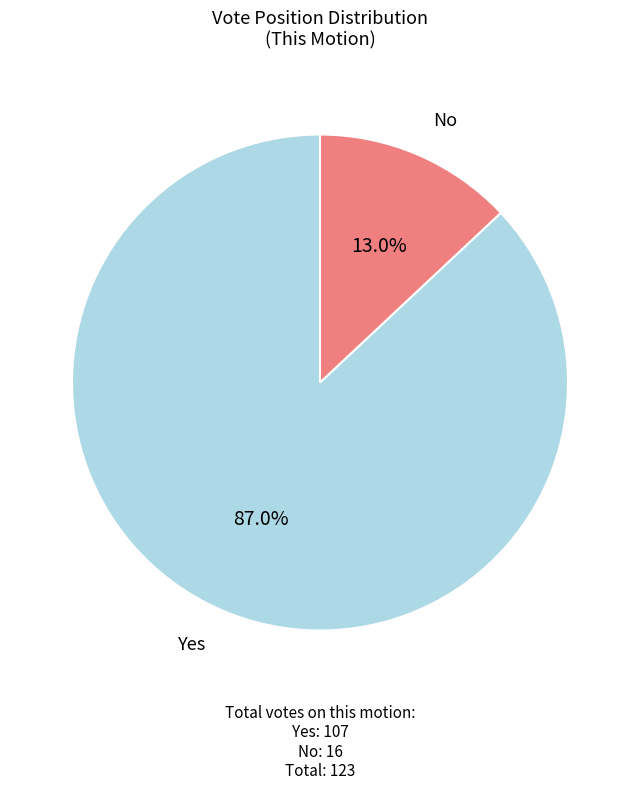

Does any single category account for the majority?

Yes